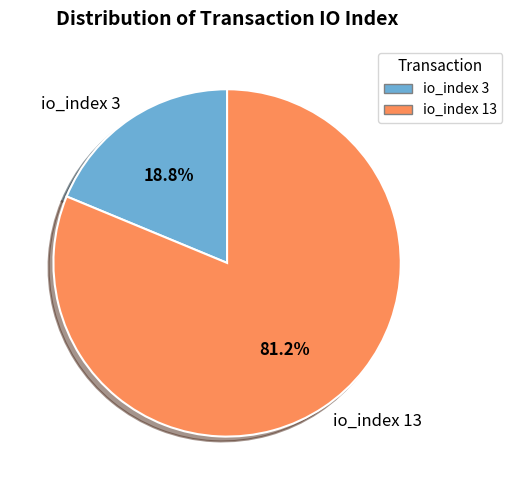

To the nearest percent, what is the average slice percentage?

50%